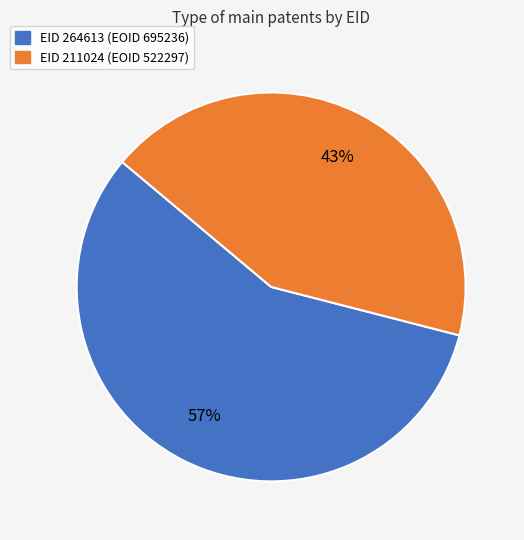

Is there any slice that represents more than half of the pie?

Yes